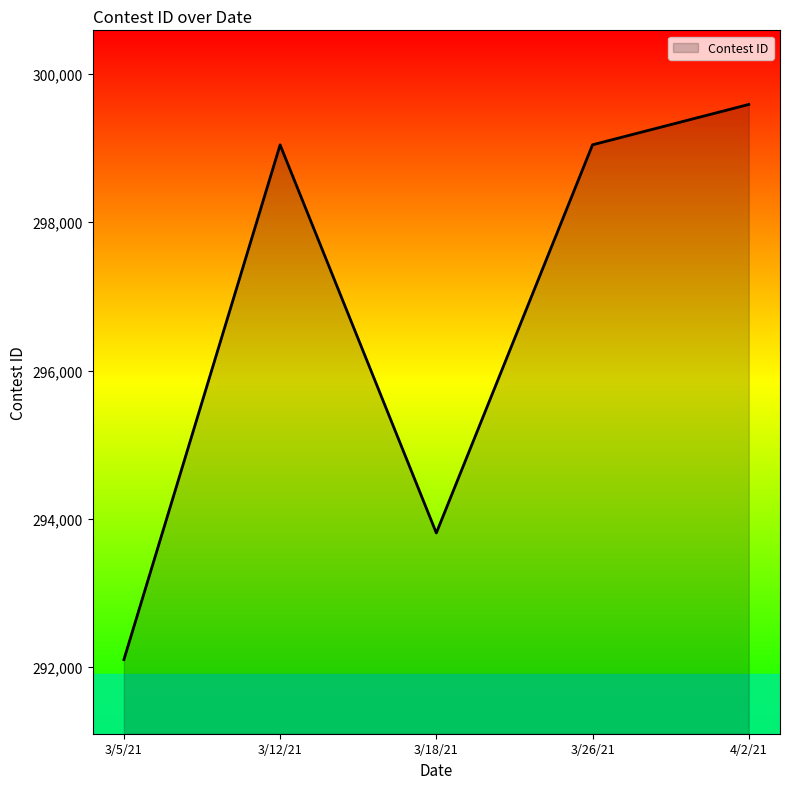

Which category has the highest value across all series?

4/2/21